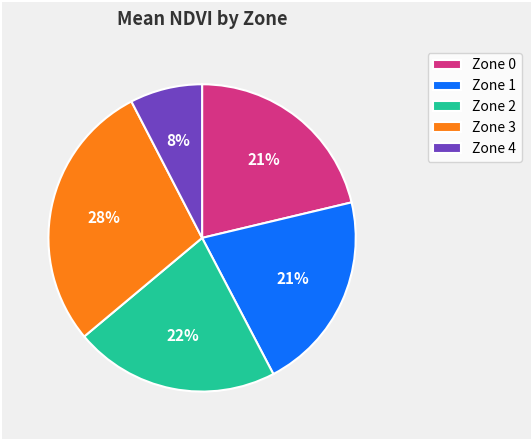

Does any single category account for the majority?

No